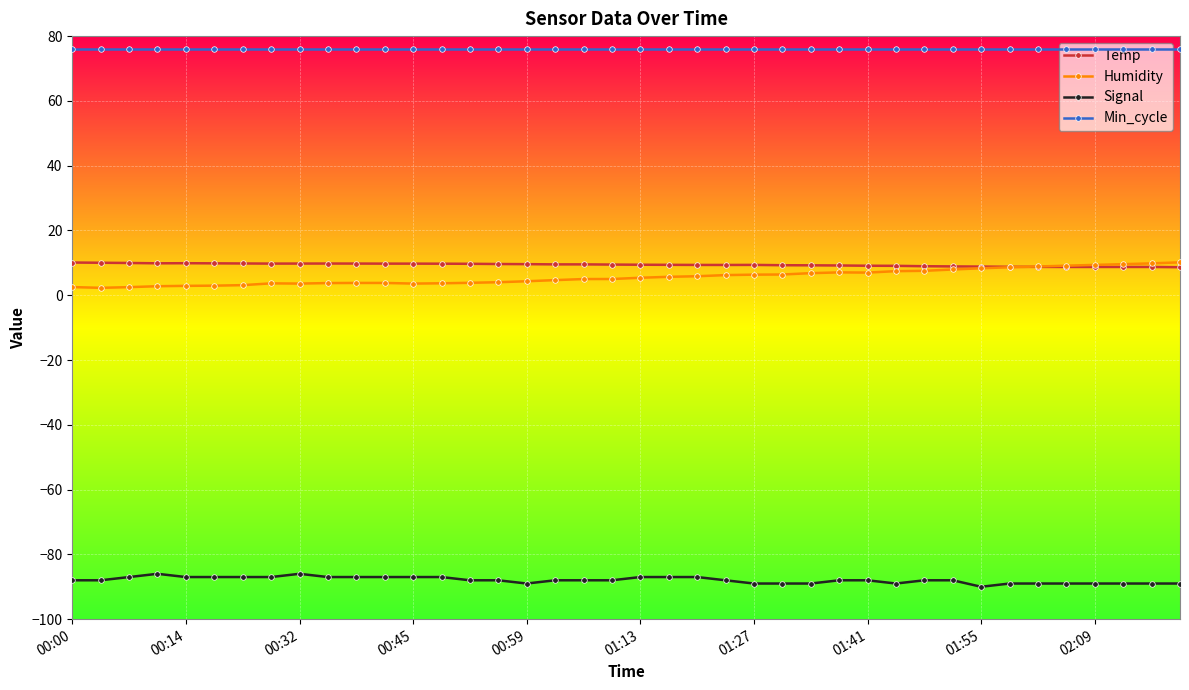

Which series has the largest total across all categories?

Min_cycle